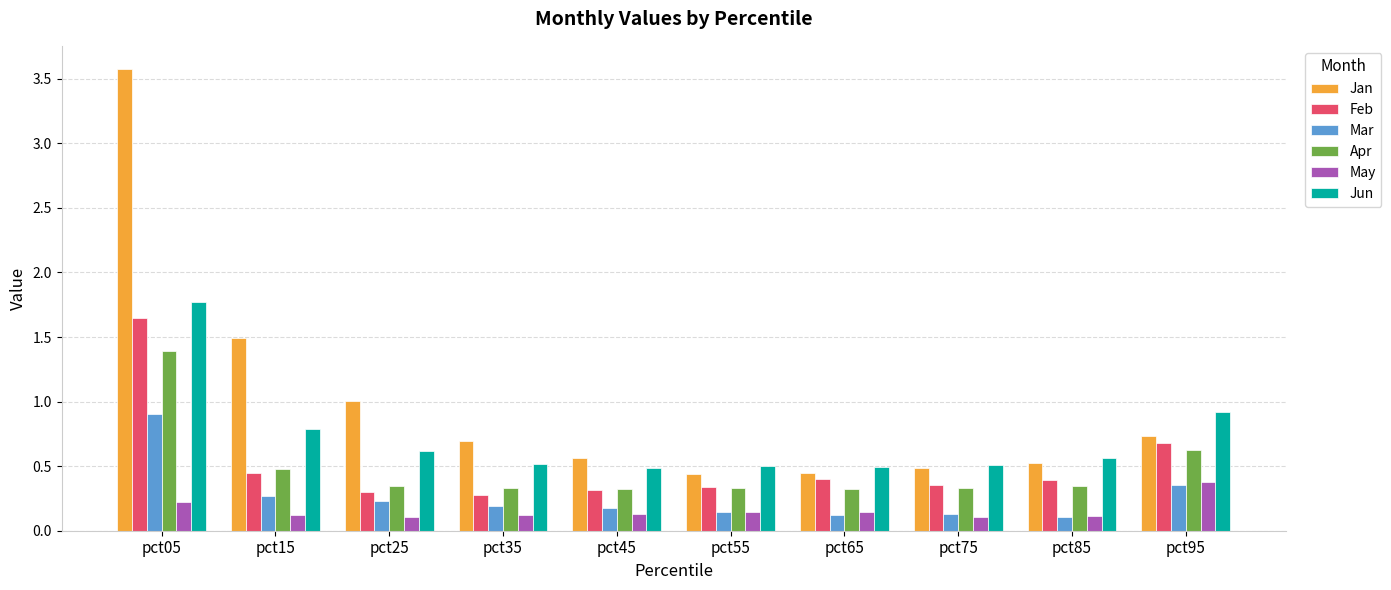

Which series has the largest range (max minus min)?

Jan